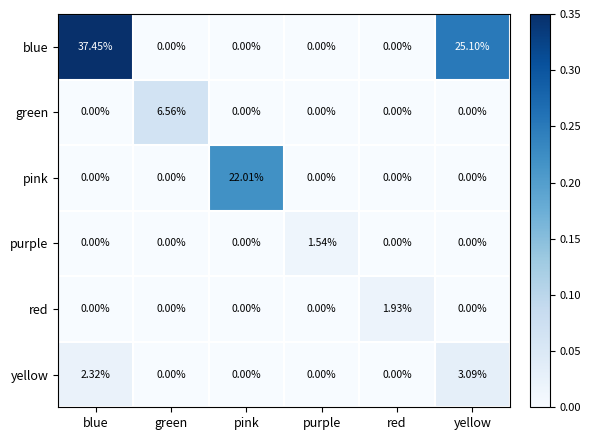

How many data points does each series have?

6